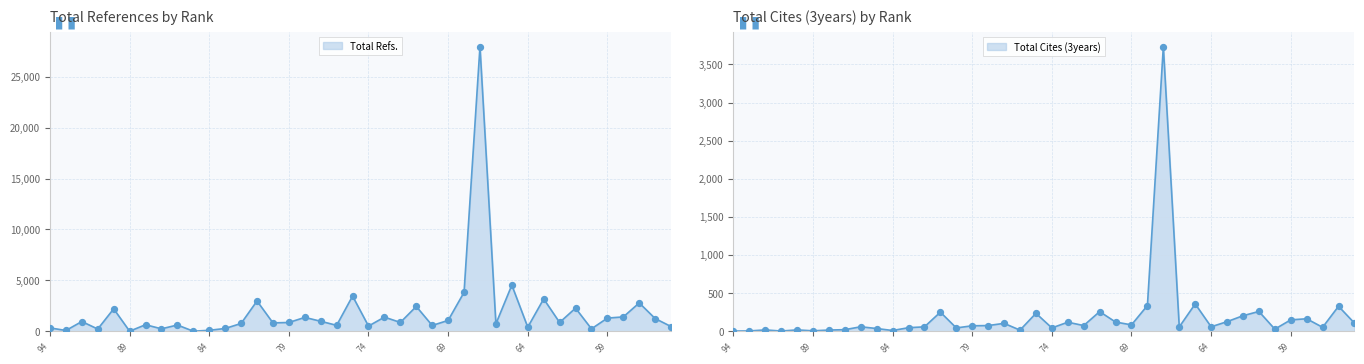

Which series has the largest total across all categories?

Total Refs.